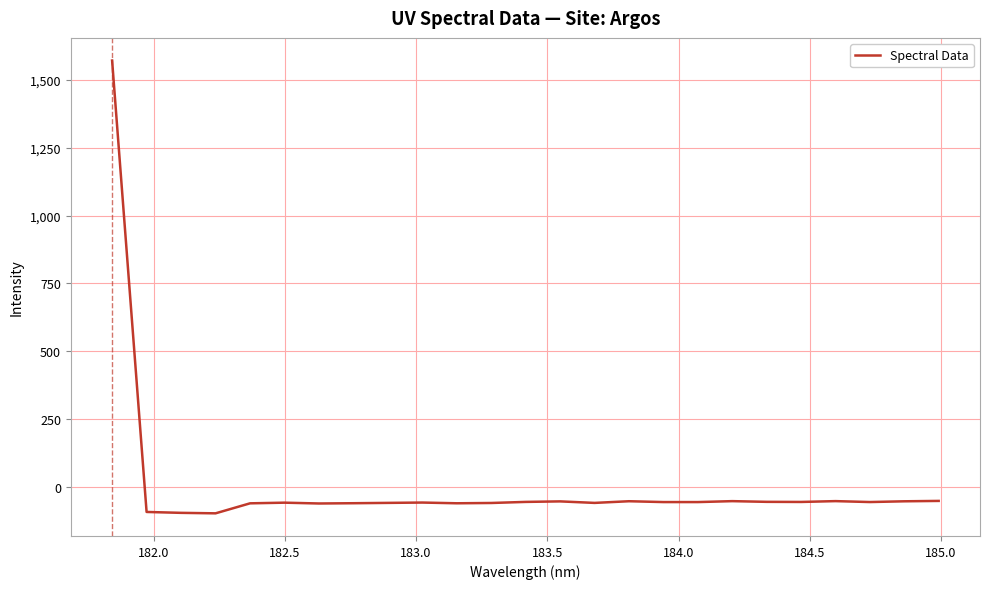

How many values are below -56?

15